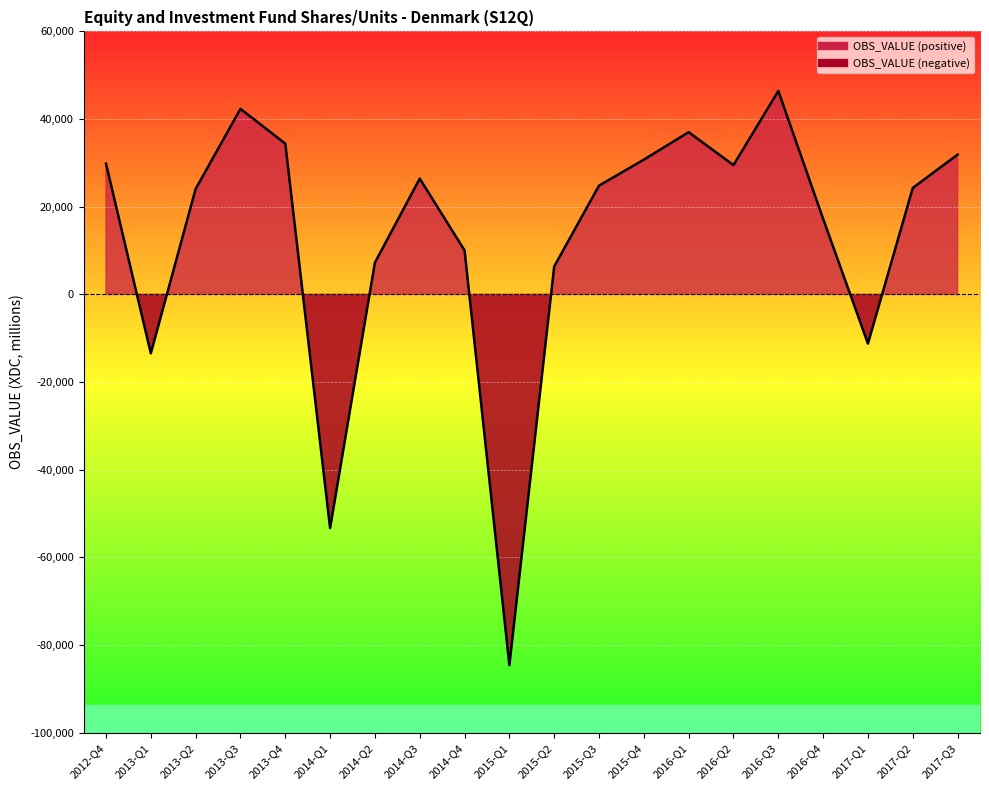

Is it true that the value at 2015-Q1 is -32028?

False